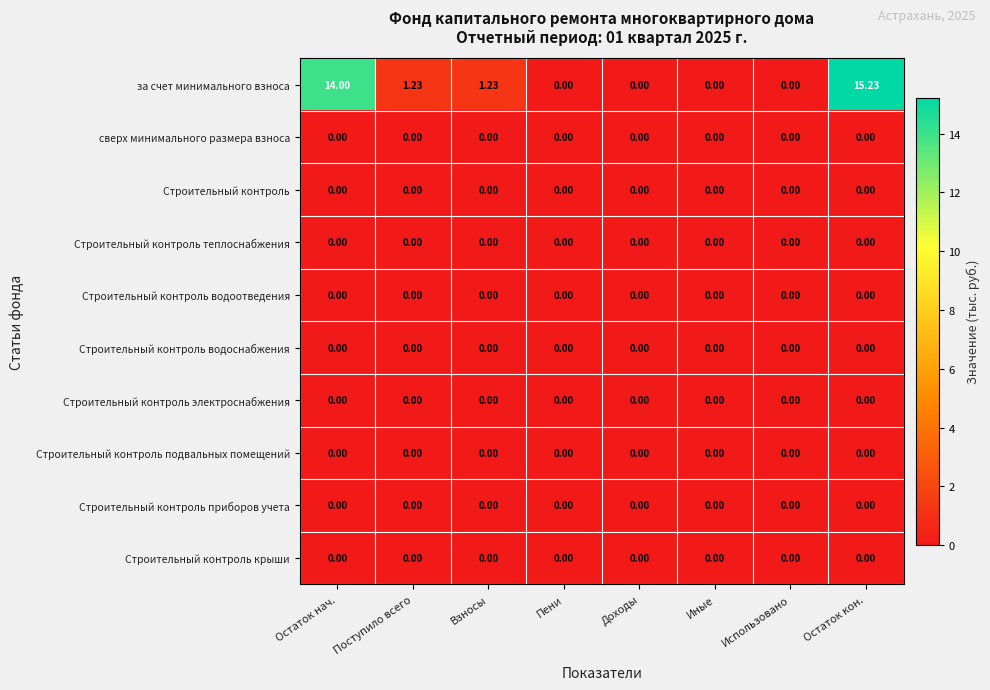

Which series has the largest total across all categories?

за счет минимального взноса